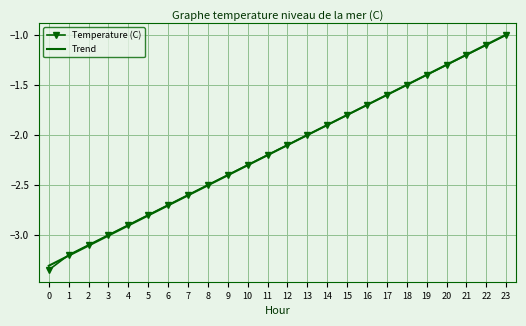

Rank the categories by Temperature (C) value from highest to lowest.

23, 22, 21, 20, 19, 18, 17, 16, 15, 14, 13, 12, 11, 10, 9, 8, 7, 6, 5, 4, 3, 2, 1, 0